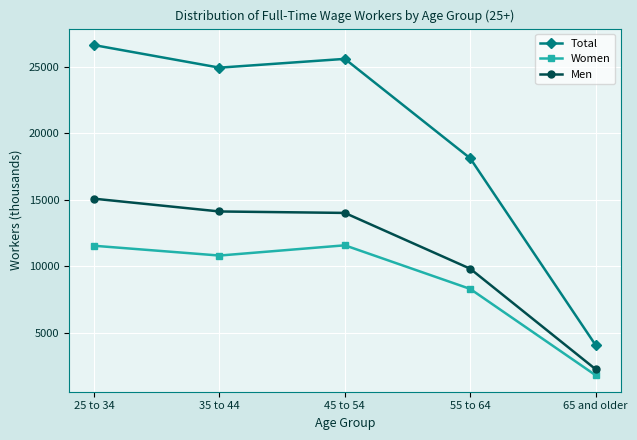

What are all the series names shown in the legend?

Total, Women, Men